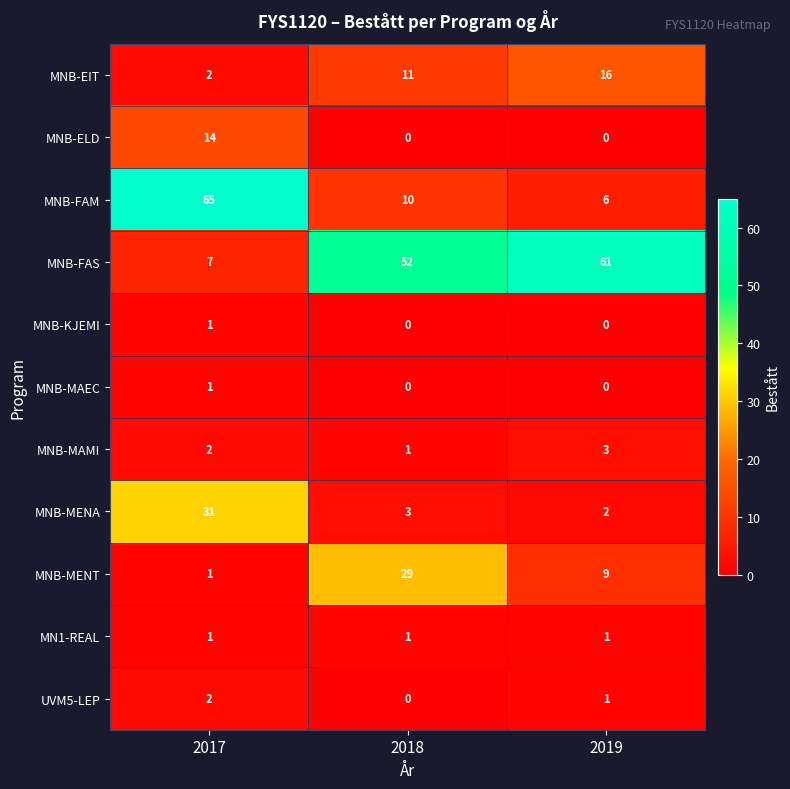

What is the difference between the highest and lowest values at 2019?

61